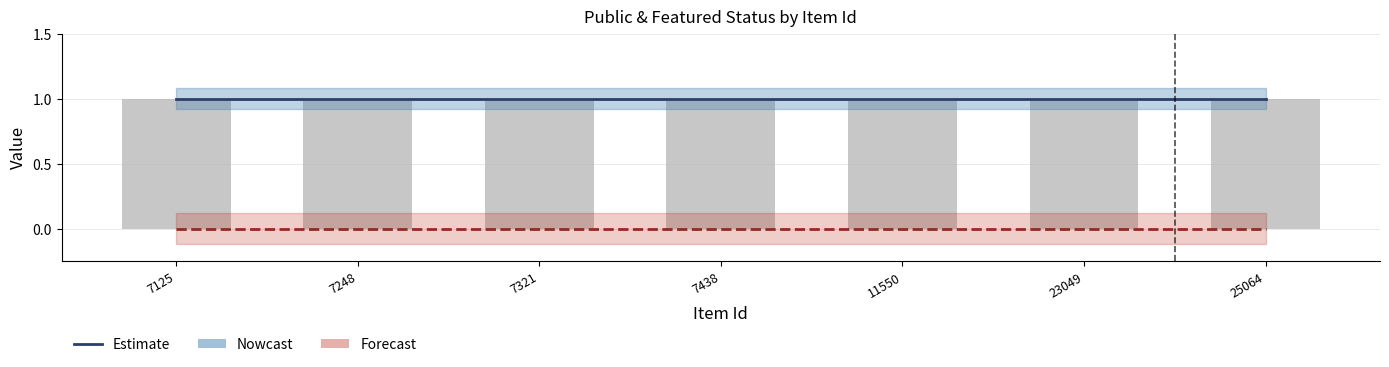

Reading right to left, list all the values displayed in this chart.

public: 1	1	1	1	1	1	1
featured: 0	0	0	0	0	0	0